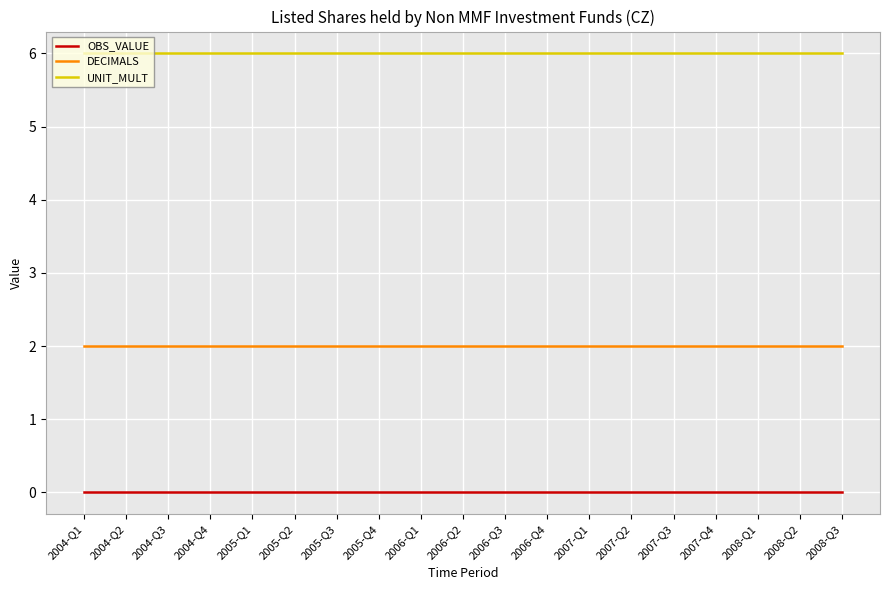

Which series has the largest total across all categories?

UNIT_MULT